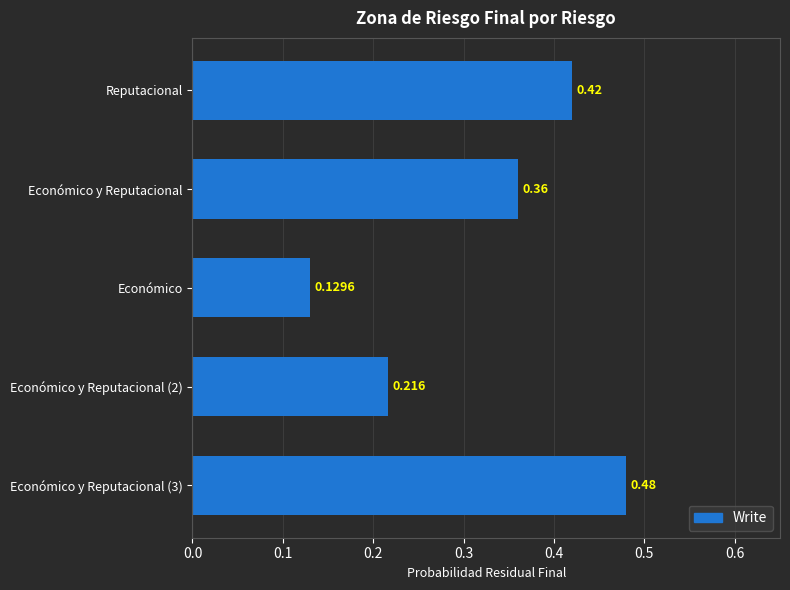

Does the chart contain any negative values?

No